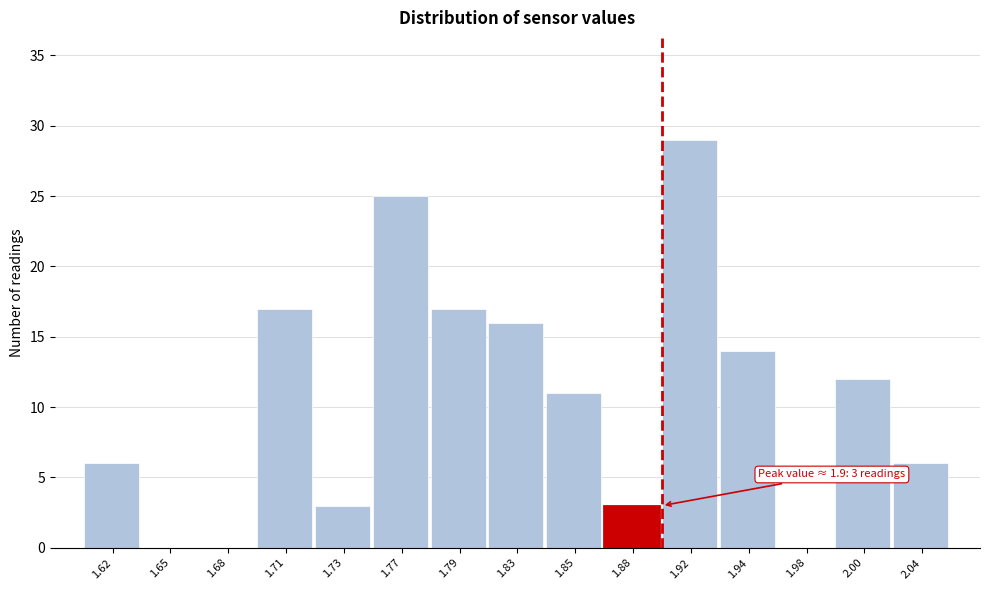

Reading left to right, transcribe all the data shown in this chart.

1.62=6	1.65=0	1.68=0	1.71=17	1.73=3	1.77=25	1.79=17	1.83=16	1.85=11	1.88=3	1.92=29	1.94=14	1.98=0	2.00=12	2.04=6